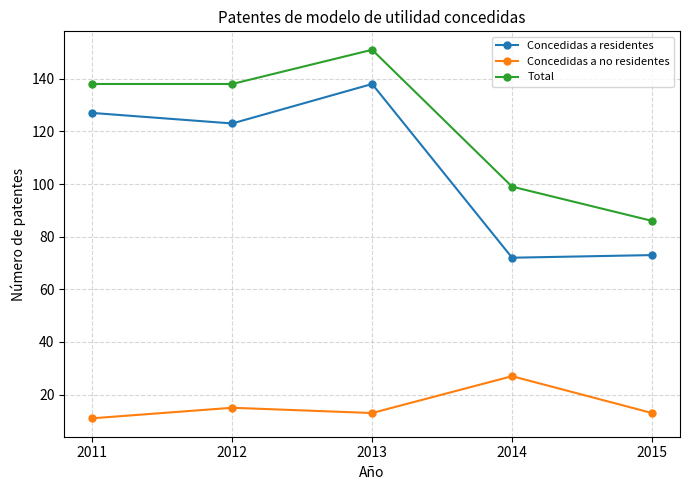

True or false: Concedidas a no residentes and Concedidas a residentes cross at least once.

False